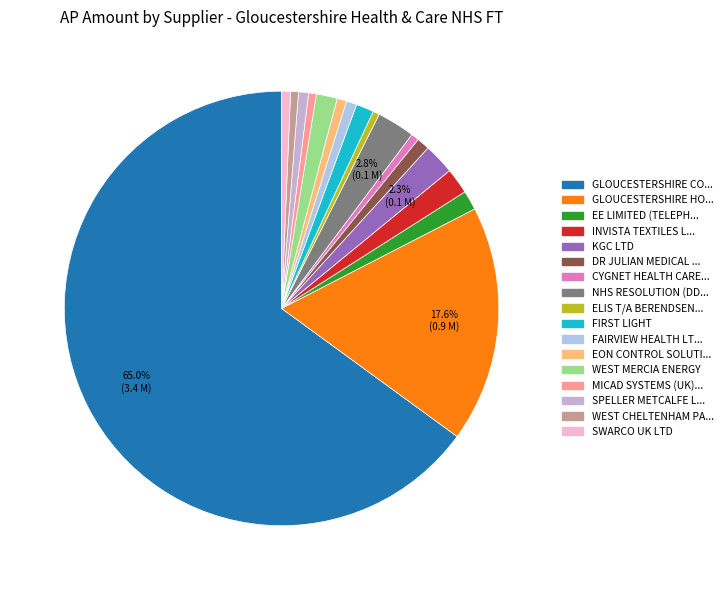

Which category has the smallest portion of the pie?

ELIS T/A BERENDSEN UK LTD